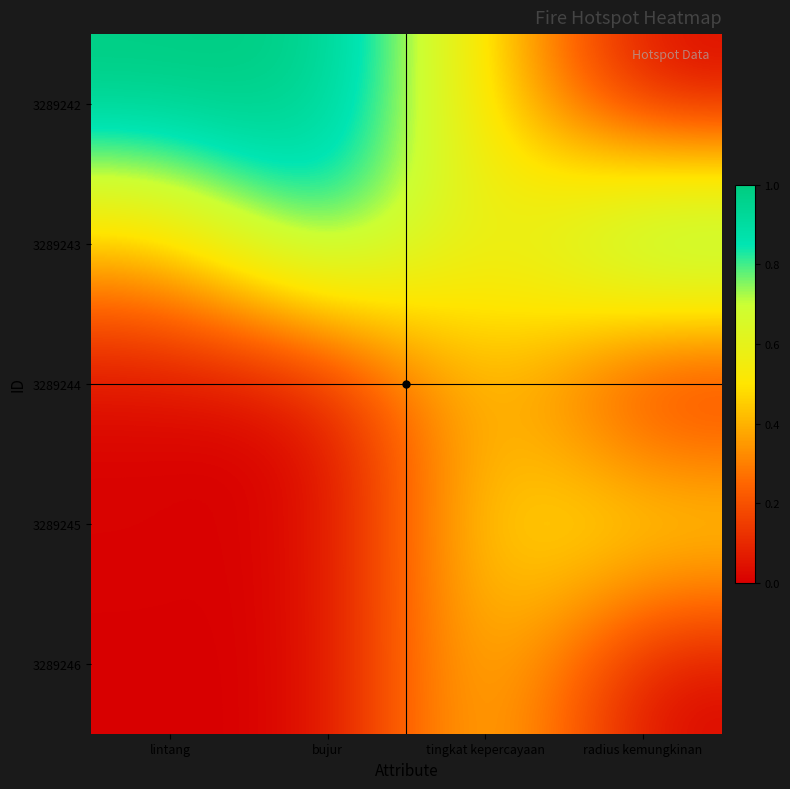

Which series has the widest spread of values?

3289242